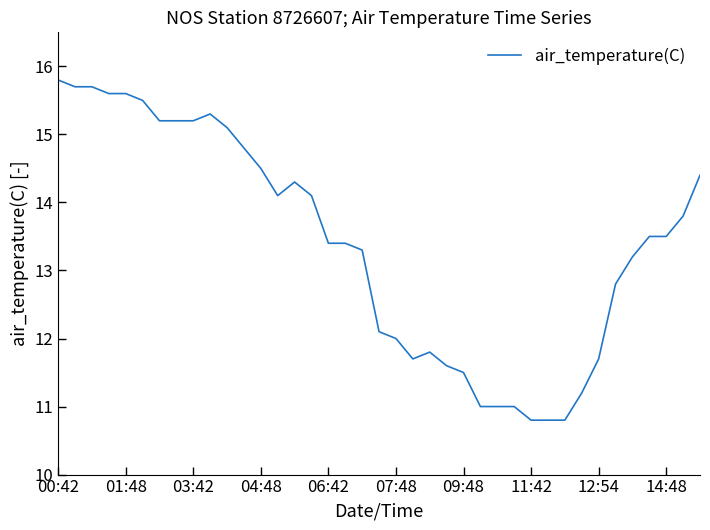

Reading right to left, transcribe all the data shown in this chart.

14.4	13.8	13.5	13.5	13.2	12.8	11.7	11.2	10.8	10.8	10.8	11.0	11.0	11.0	11.5	11.6	11.8	11.7	12.0	12.1	13.3	13.4	13.4	14.1	14.3	14.1	14.5	14.8	15.1	15.3	15.2	15.2	15.2	15.5	15.6	15.6	15.7	15.7	15.8